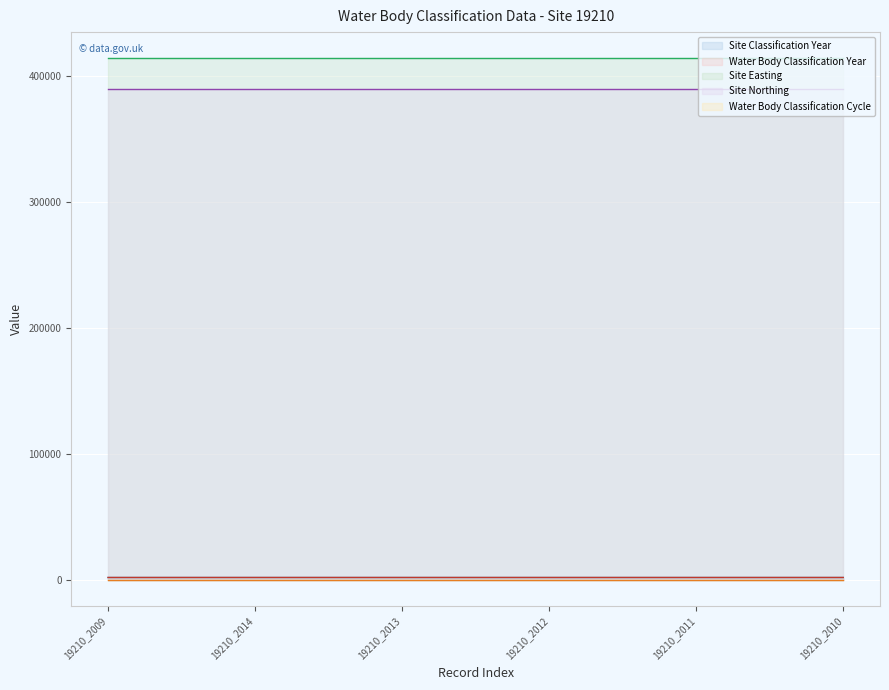

What are all the series names shown in the legend?

Site Classification Year, Water Body Classification Year, Site Easting, Site Northing, Water Body Classification Cycle